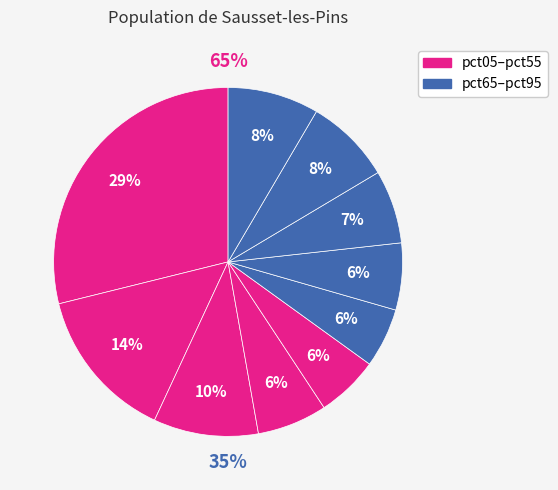

Count the number of slices in the pie.

10